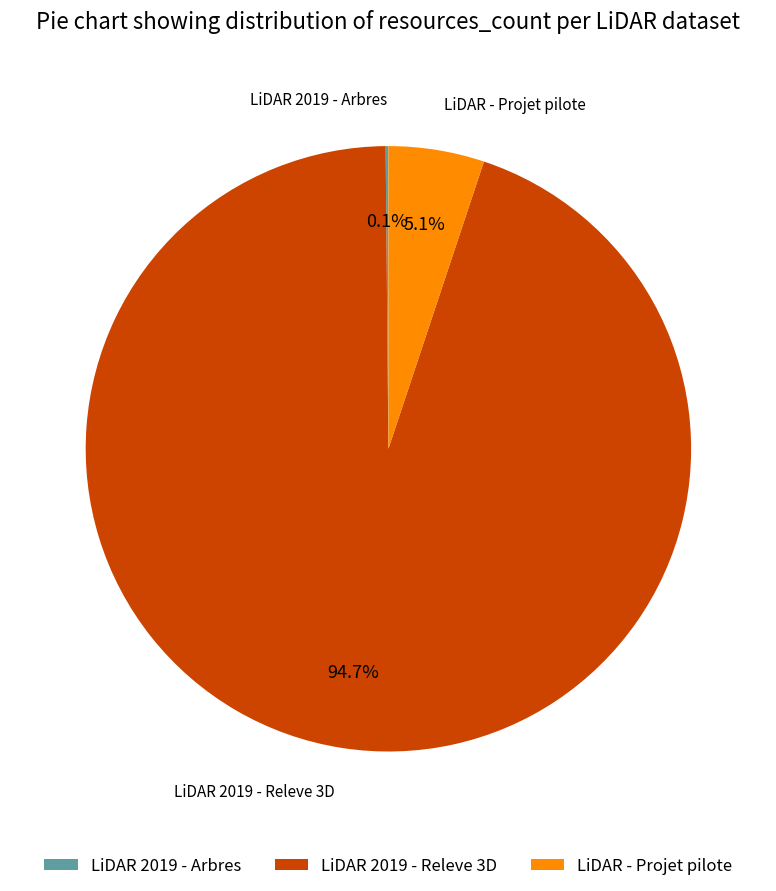

Is there any slice that represents more than half of the pie?

Yes